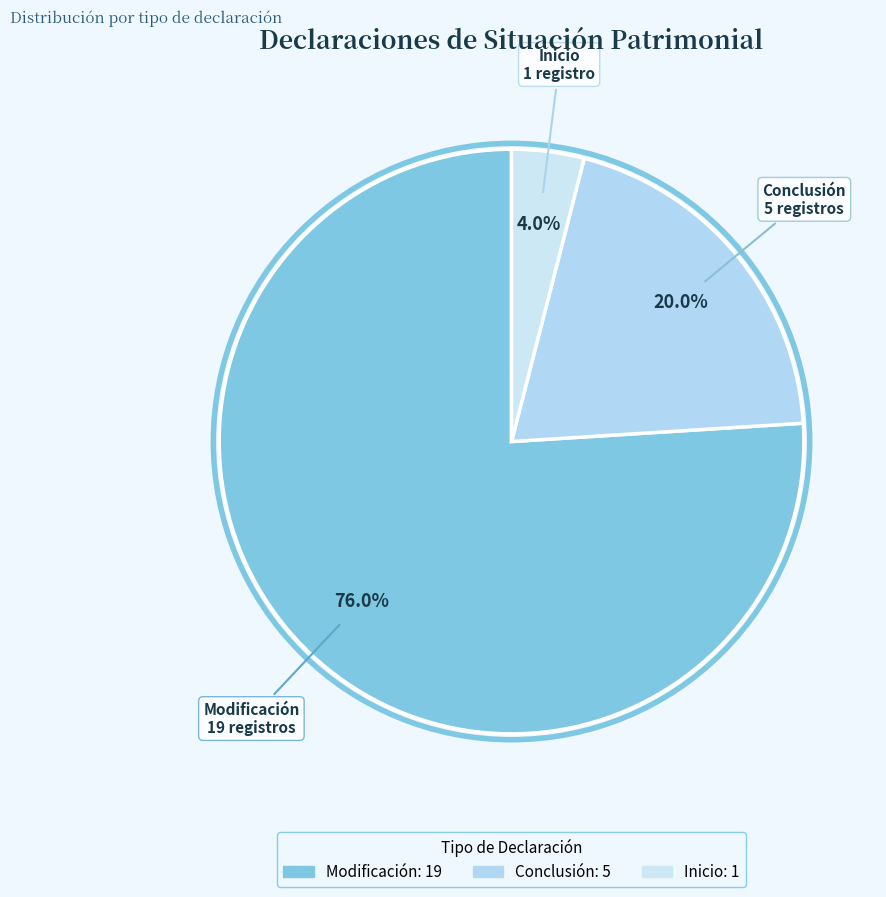

Approximately how many times larger is the value at Modificación compared to Conclusión?

3.8